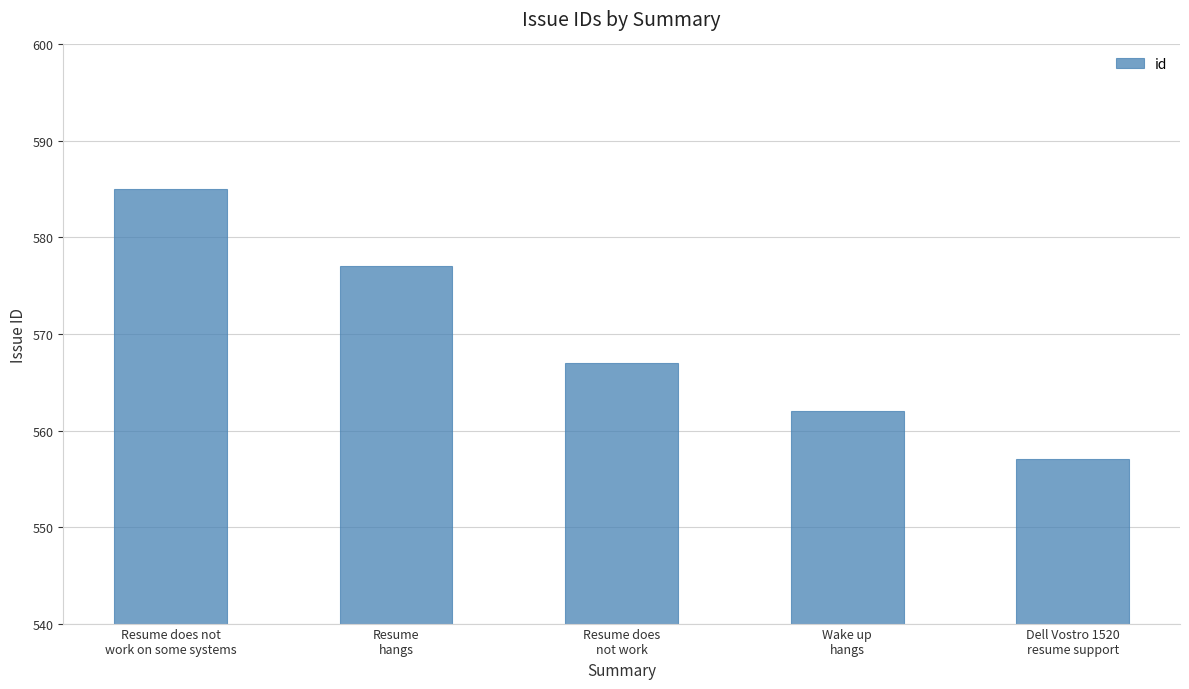

Reading left to right, extract all data points from this chart.

Resume does not
work on some systems=585	Resume
hangs=577	Resume does
not work=567	Wake up
hangs=562	Dell Vostro 1520
resume support=557